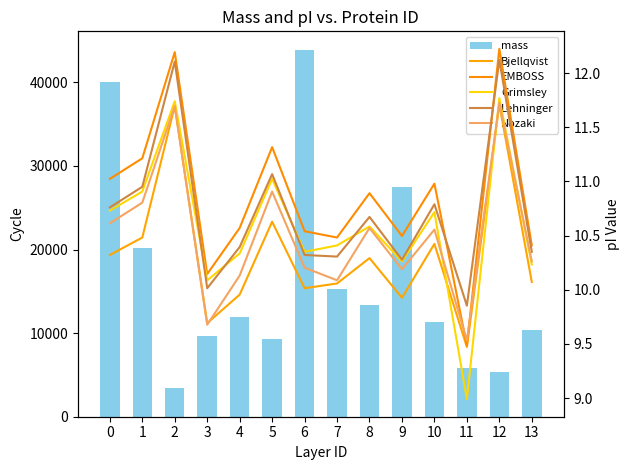

What is the approximate value of Bjellqvist at 12?

11.7